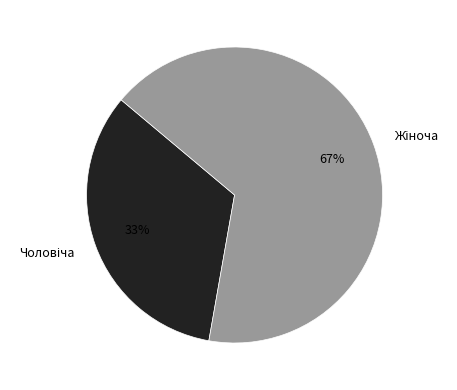

To the nearest percent, what is the average slice percentage?

50%